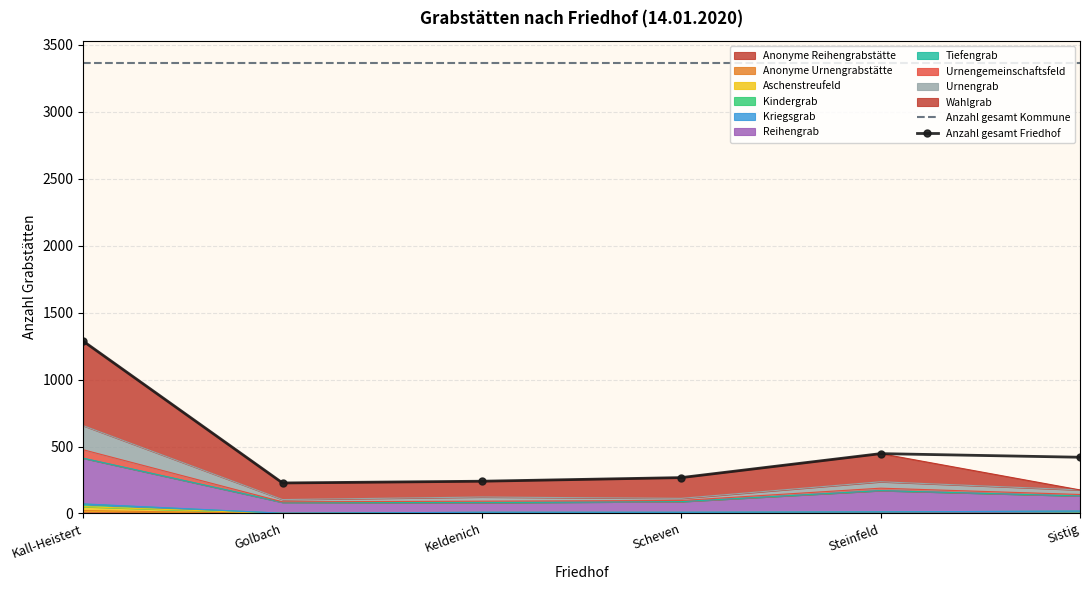

Which has a higher value, Keldenich or Golbach?

Keldenich